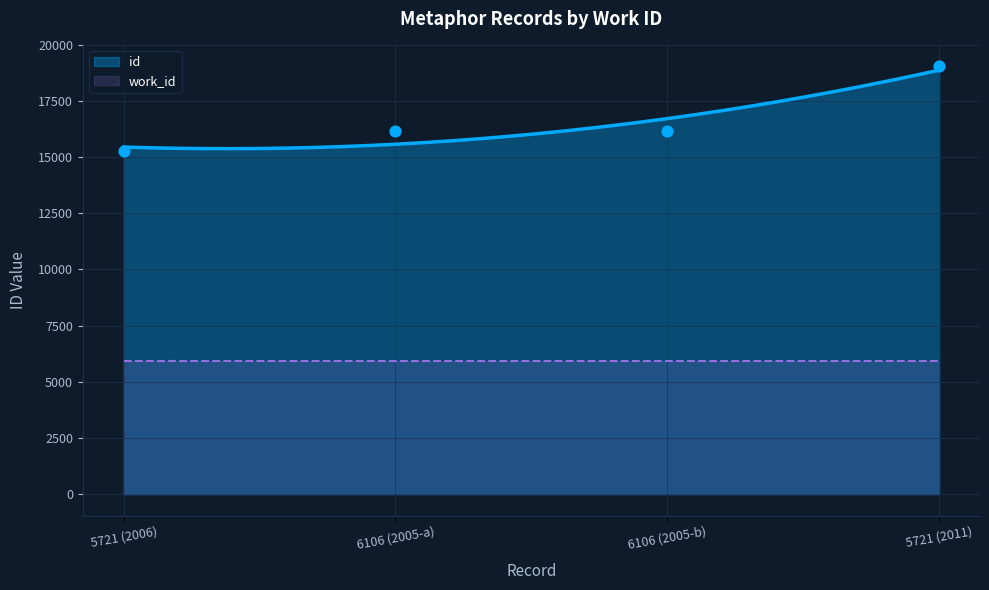

Between 5721 (2006) and 6106 (2005-a), which is larger?

6106 (2005-a)